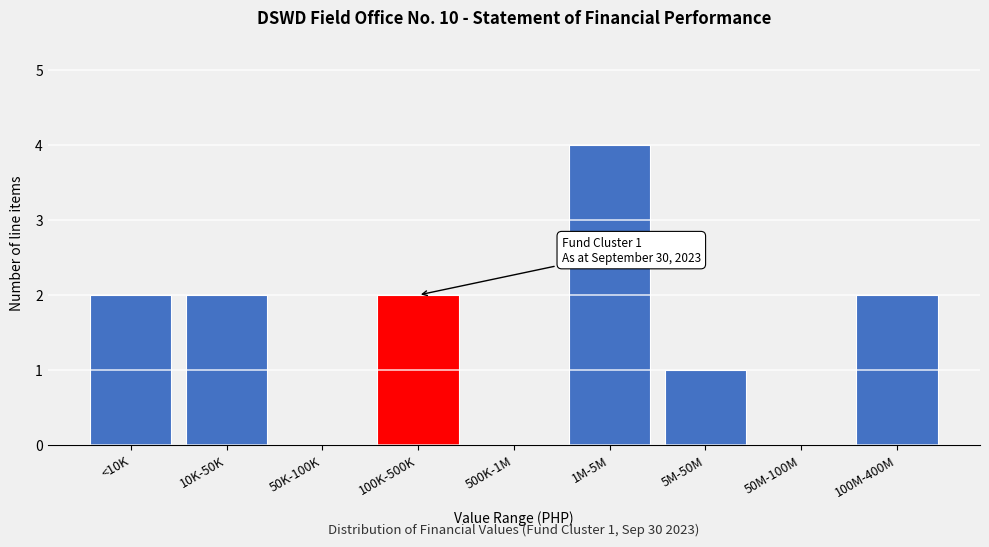

Reading left to right, extract all data points from this chart.

<10K=2	10K-50K=2	50K-100K=0	100K-500K=2	500K-1M=0	1M-5M=4	5M-50M=1	50M-100M=0	100M-400M=2